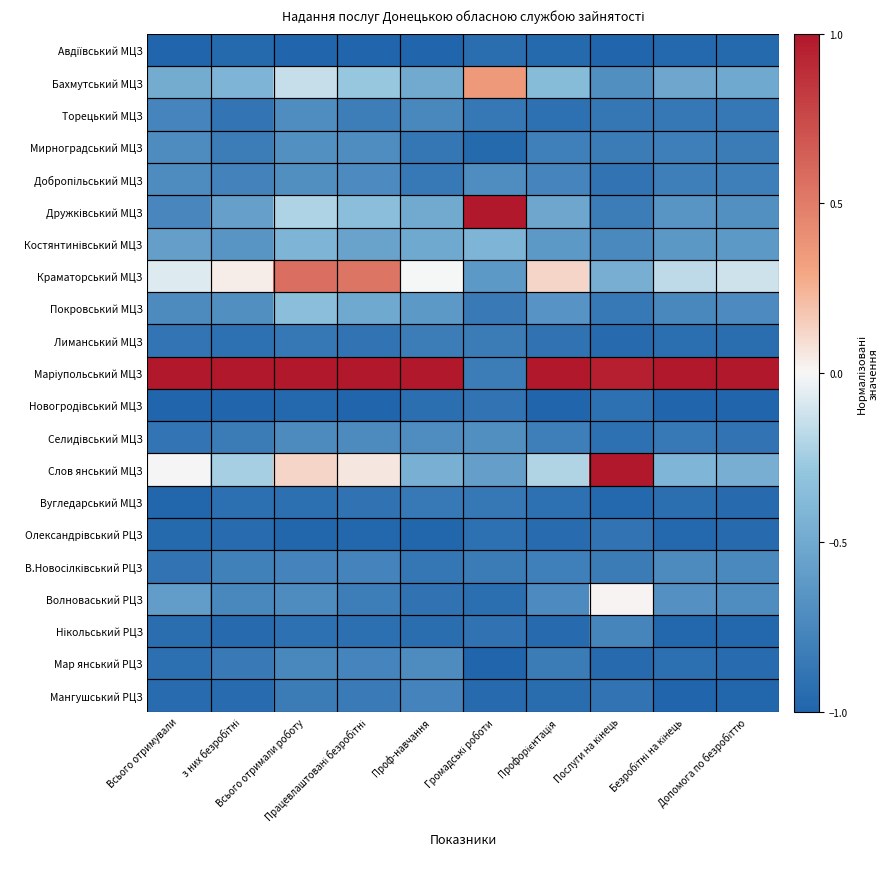

At which category is the sum across all series the highest?

Всього отримали роботу